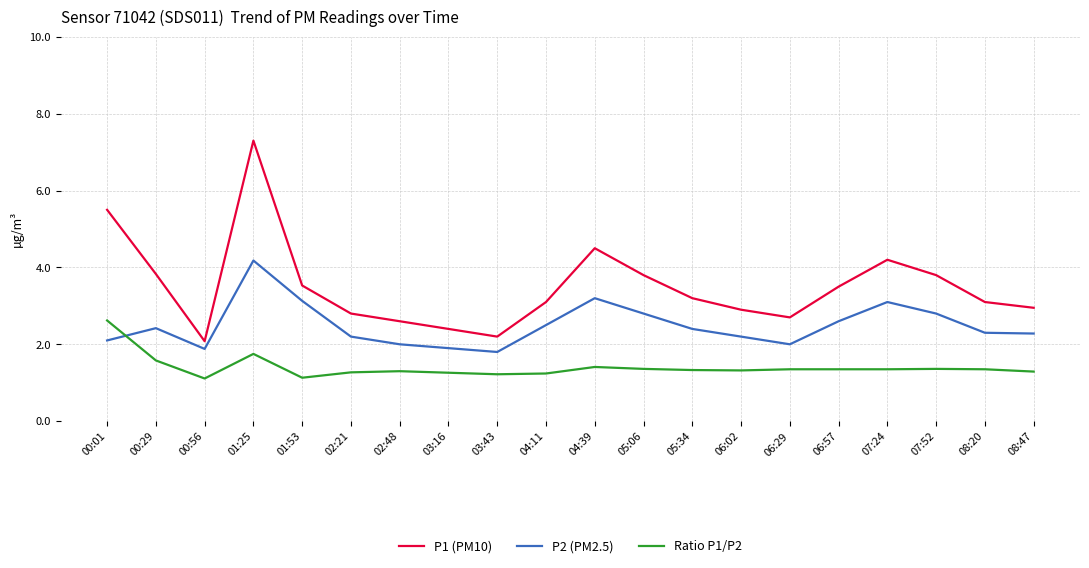

Is the value of P1 (PM10) at 06:29 greater than the value of Ratio P1/P2 at 06:57?

Yes